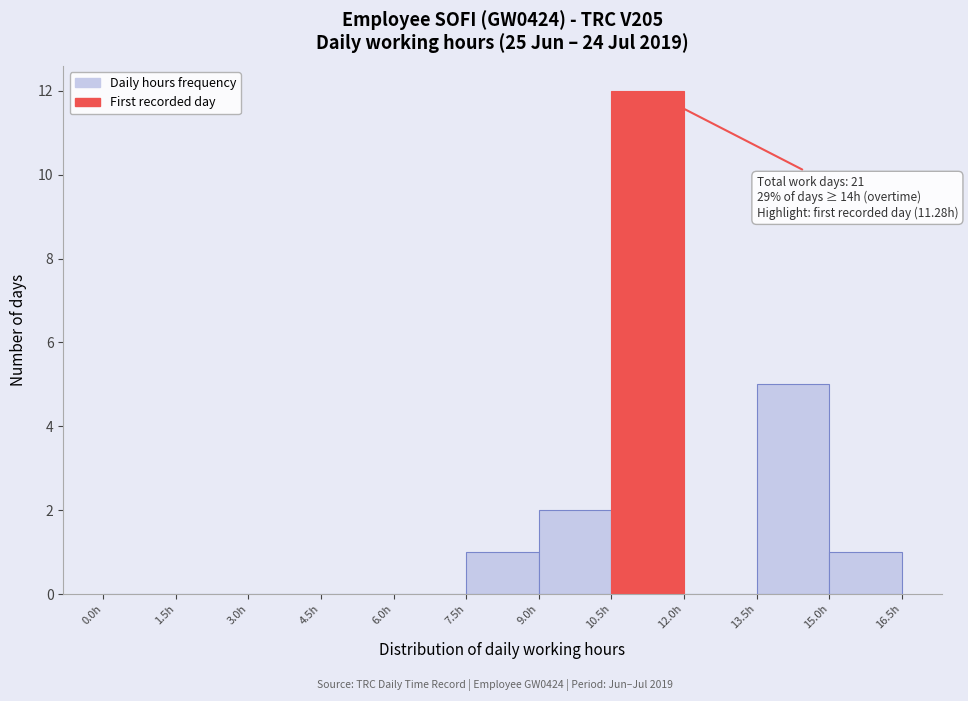

Over which range of the x-axis is the bar tallest?

10.5 to 12.0